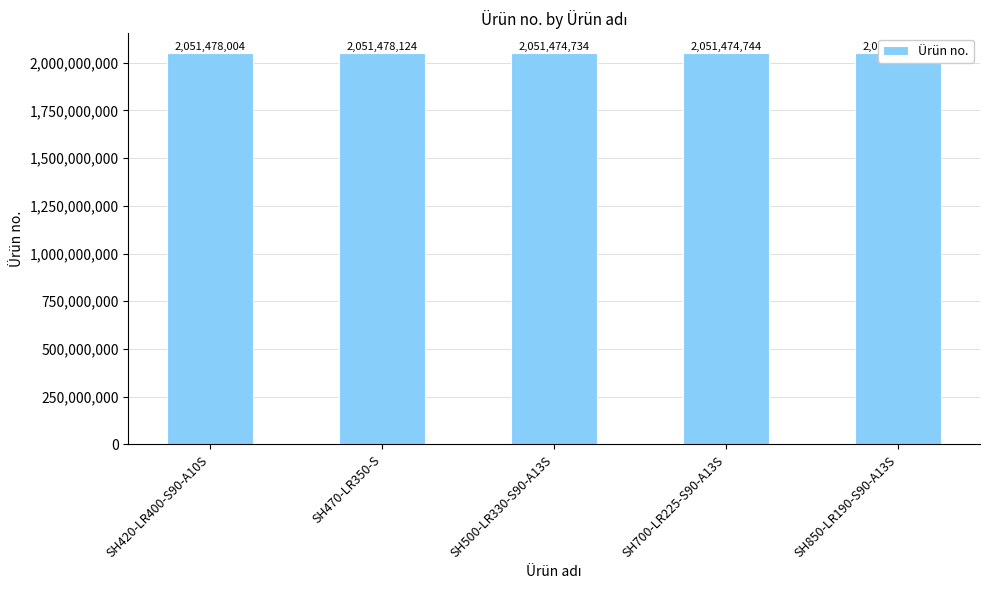

The chart shows a value of 3354714622 at SH700-LR225-S90-A13S. True or false?

False